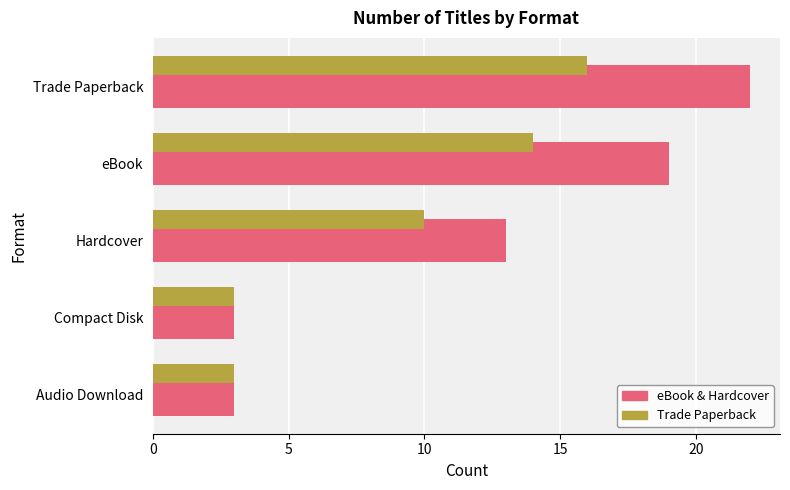

What is the highest value of the eBook & Hardcover series?

22